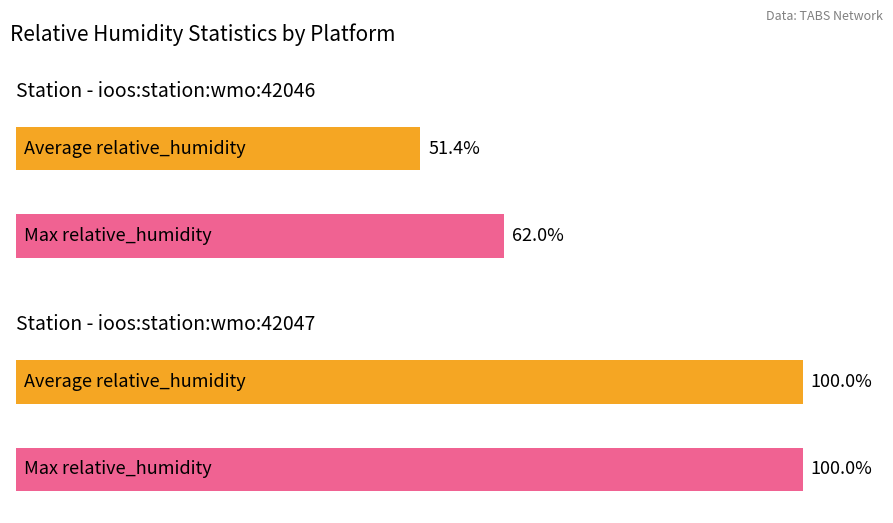

Which series has the largest total across all categories?

Max relative_humidity